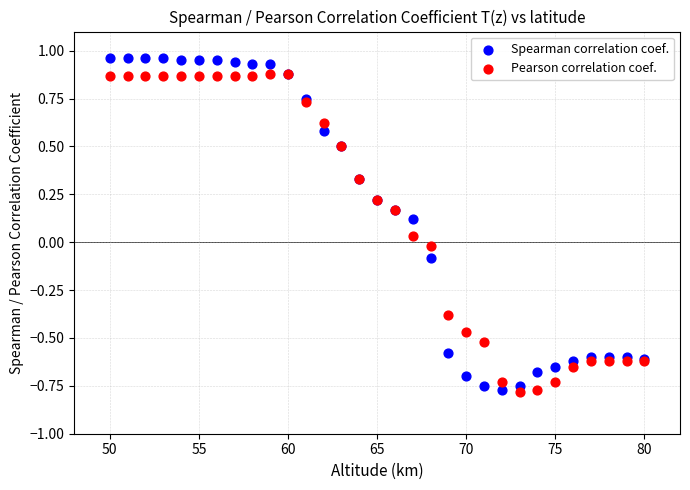

What is the X range (max minus min) for the scatter plot?

30.0